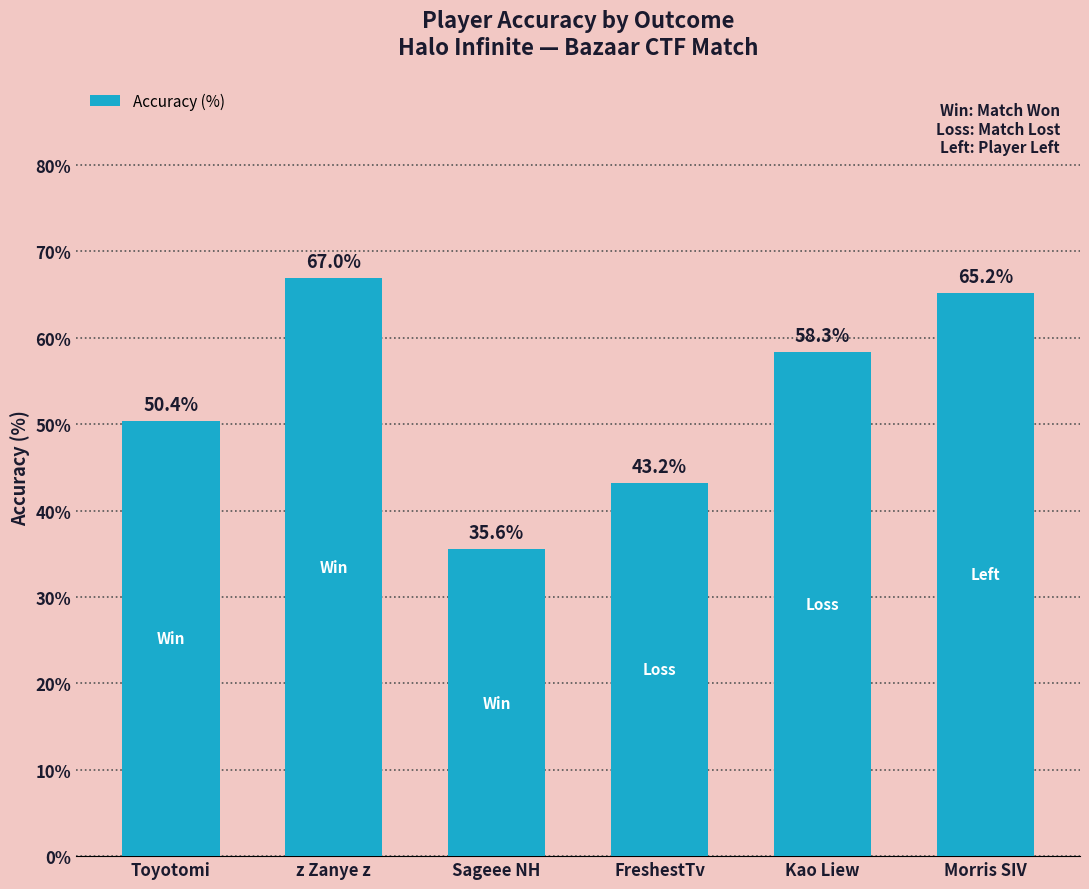

What is the smallest value displayed?

35.6